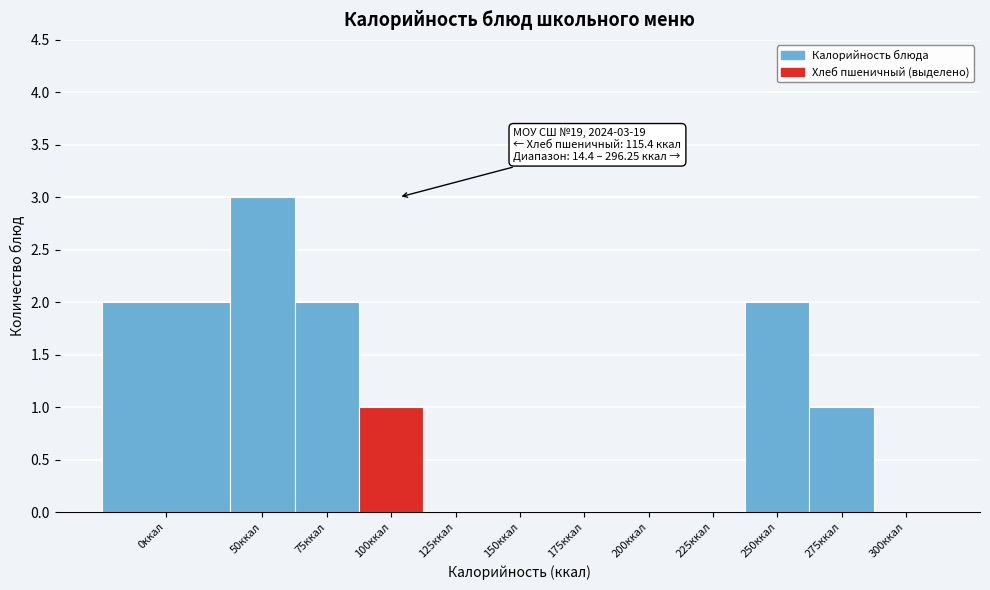

Reading left to right, extract all data points from this chart.

0ккал=2	50ккал=3	75ккал=2	100ккал=1	125ккал=0	150ккал=0	175ккал=0	200ккал=0	225ккал=0	250ккал=2	275ккал=1	300ккал=0